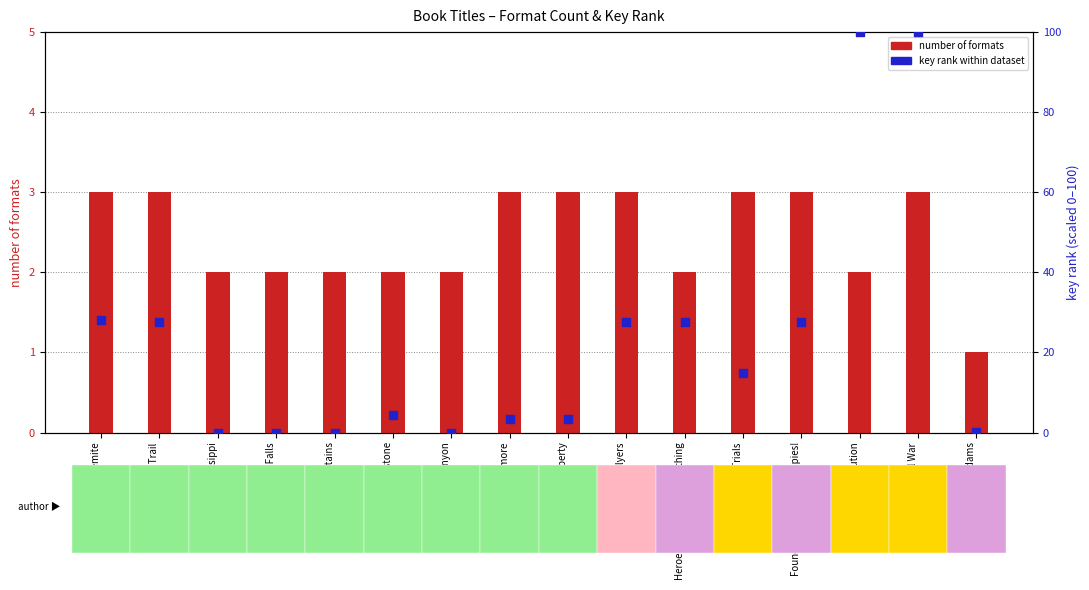

Which series has the largest total across all categories?

key (percentile scaled)